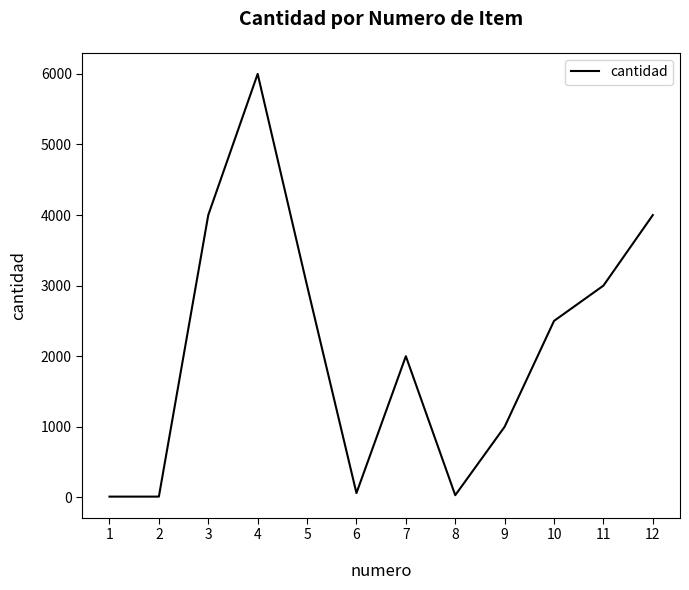

True or false: the data shows 4000 at 12.

True